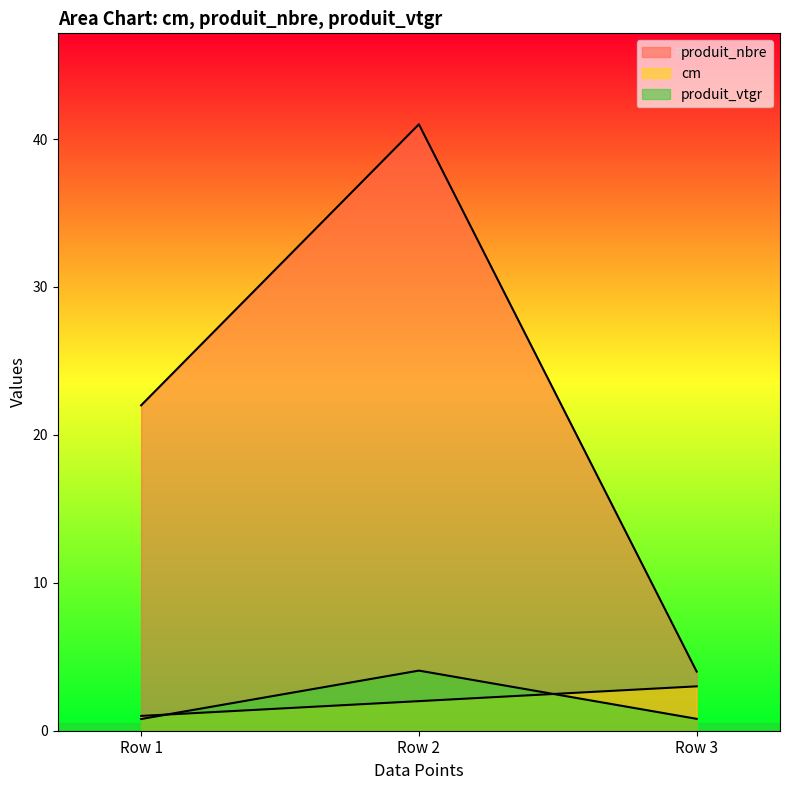

Which series changed the most between Row 1 and Row 3?

produit_nbre